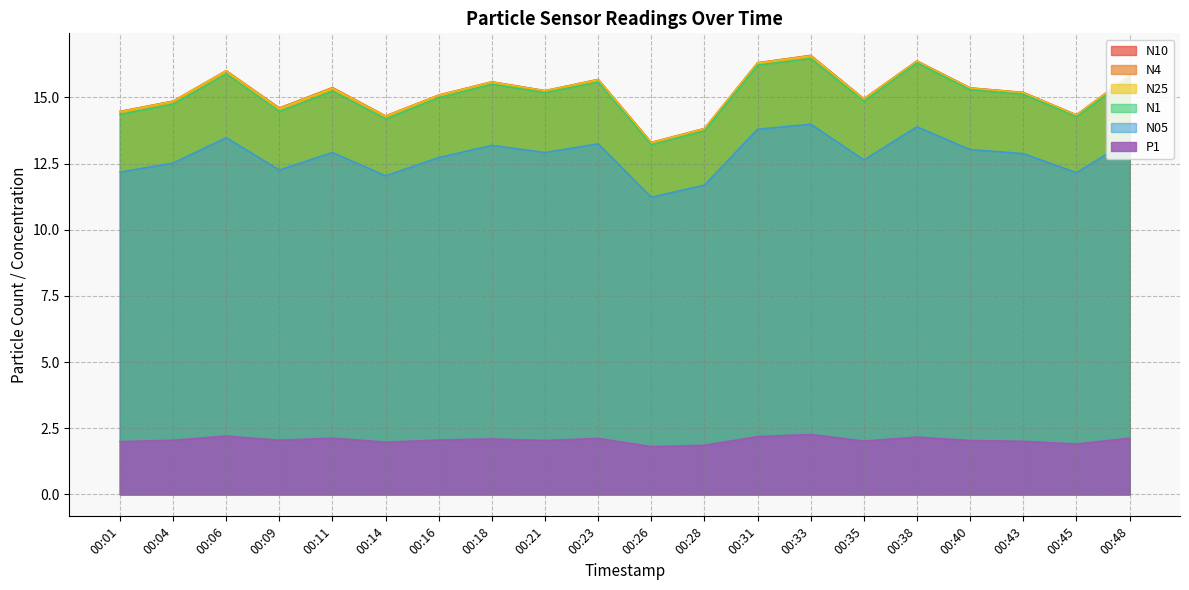

What are all the series names shown in the legend?

N10, N4, N25, N1, N05, P1